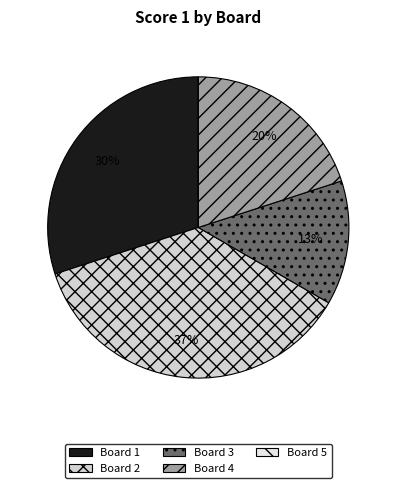

What percentage do Board 5 and Board 4 together represent?

20.0%